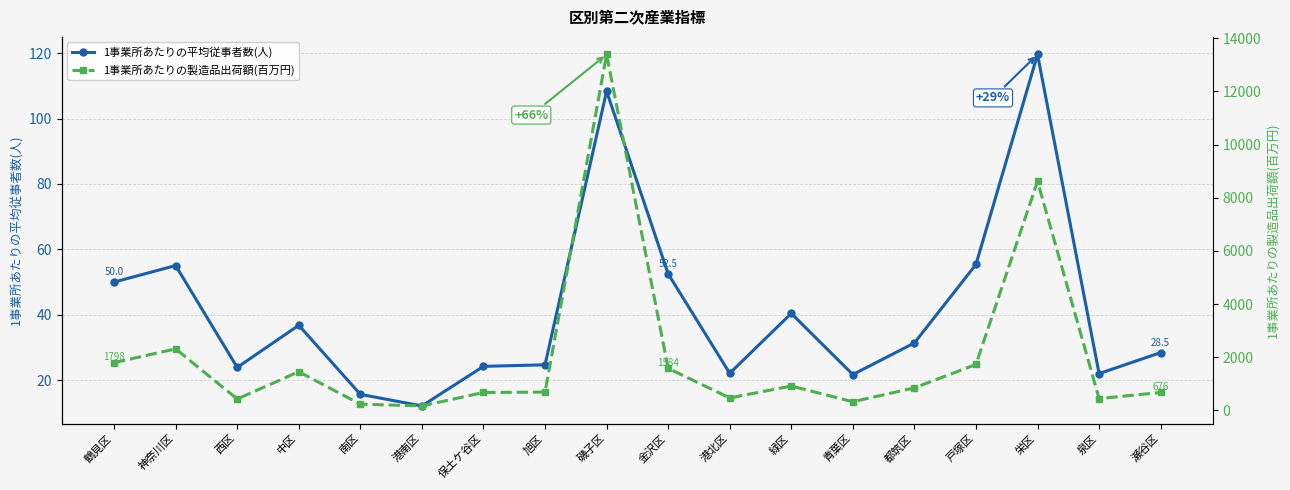

What is the approximate value of 1事業所あたりの製造品出荷額(百万円) at 旭区?

690.9